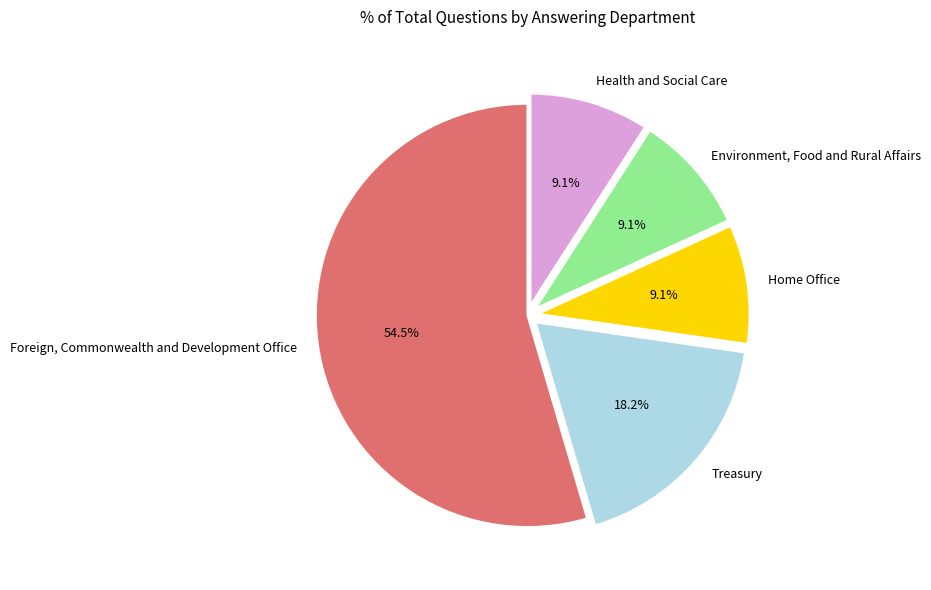

How many segments does this pie chart have?

5